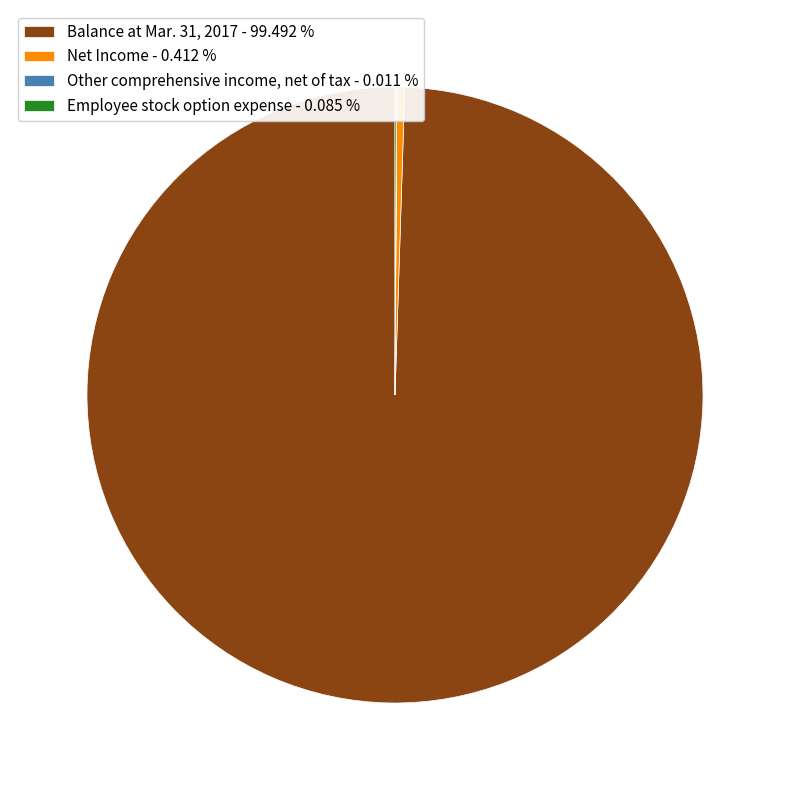

Is Net Income - 0.412 % the majority of the pie?

No